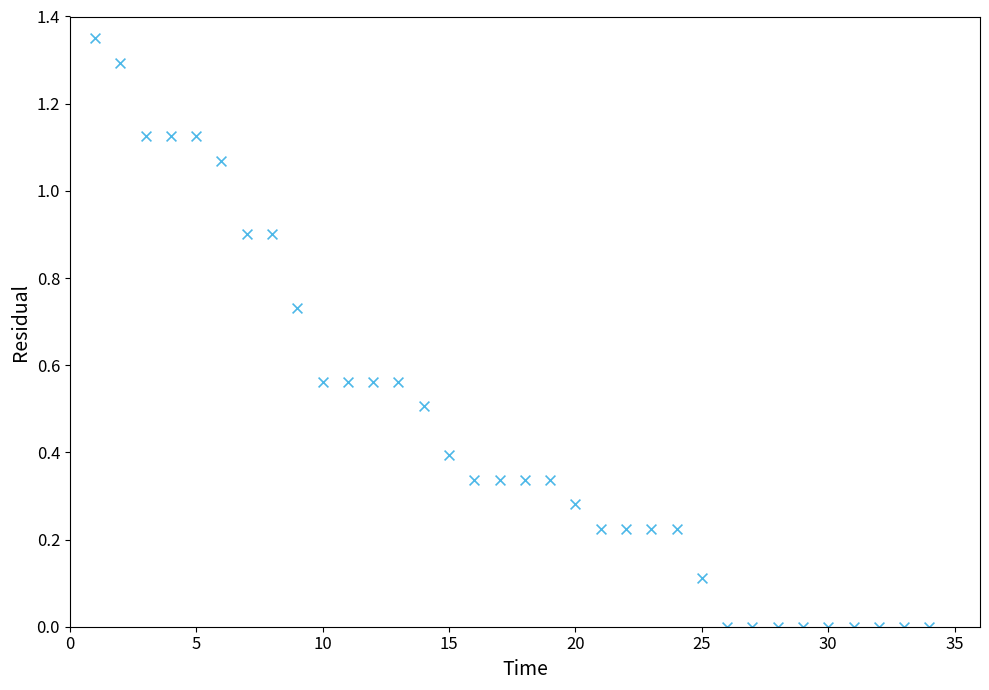

What is the range of X values (max minus min)?

33.0